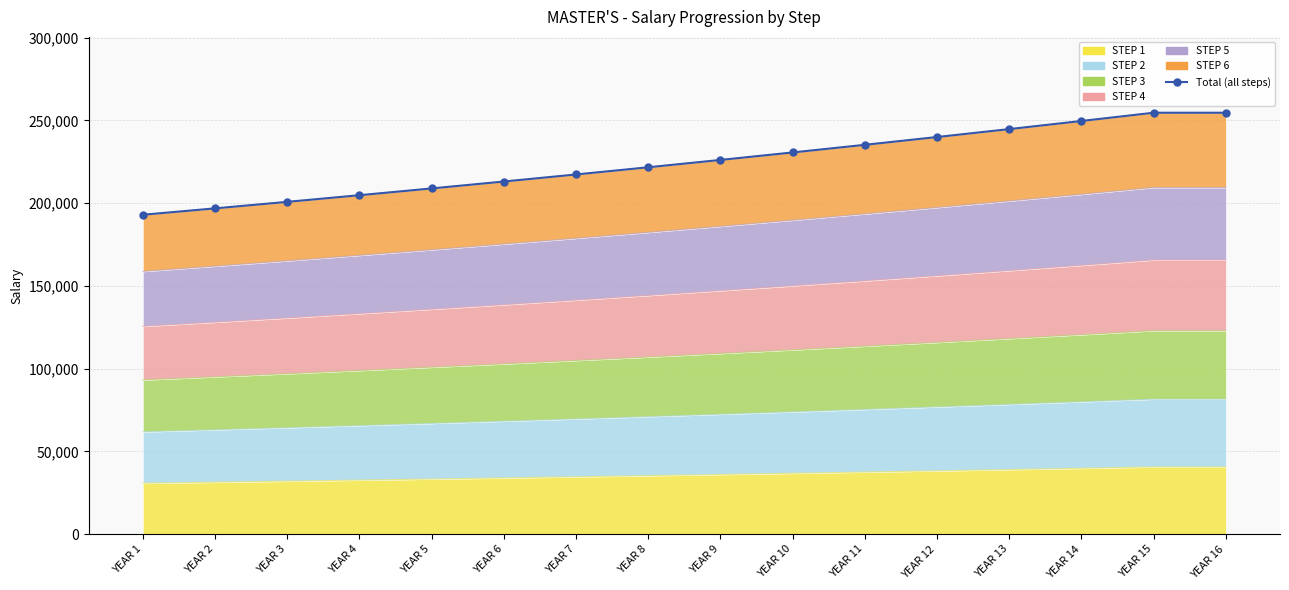

Reading left to right, what are all the values shown in this chart?

193016.4	196876.7	200814.3	204830.5	208927.2	213105.7	217367.8	221715.2	226149.5	230672.5	235285.9	239991.6	244791.5	249687.3	254681.0	254681.0